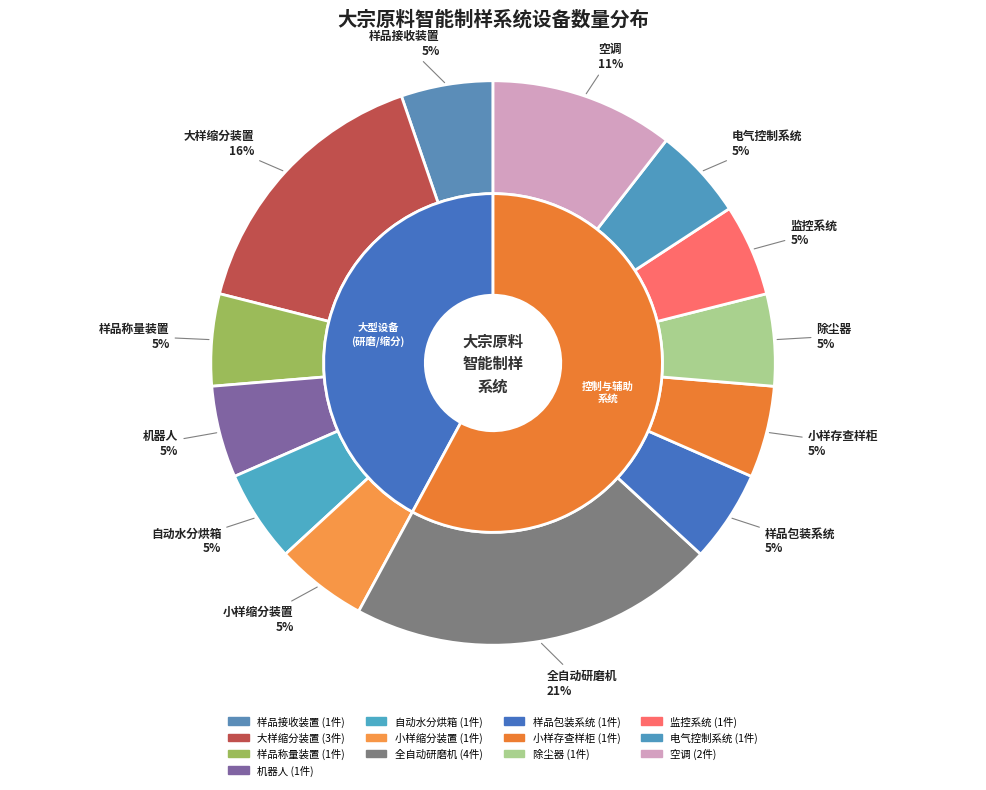

Rank the categories by value from lowest to highest.

样品接收装置, 样品称量装置, 机器人, 自动水分烘箱, 小样缩分装置, 样品包装系统, 小样存查样柜, 除尘器, 监控系统, 电气控制系统, 空调, 大样缩分装置, 全自动研磨机